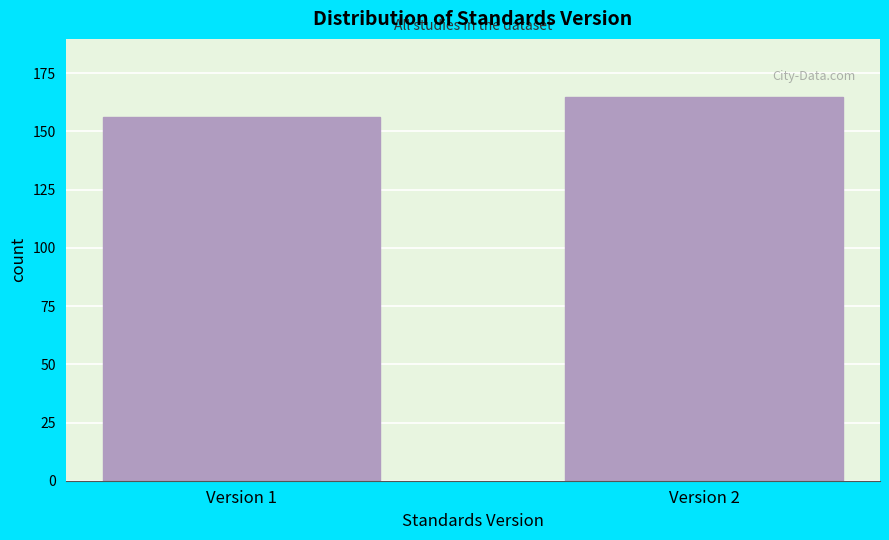

Reading left to right, extract all data points from this chart.

156	165